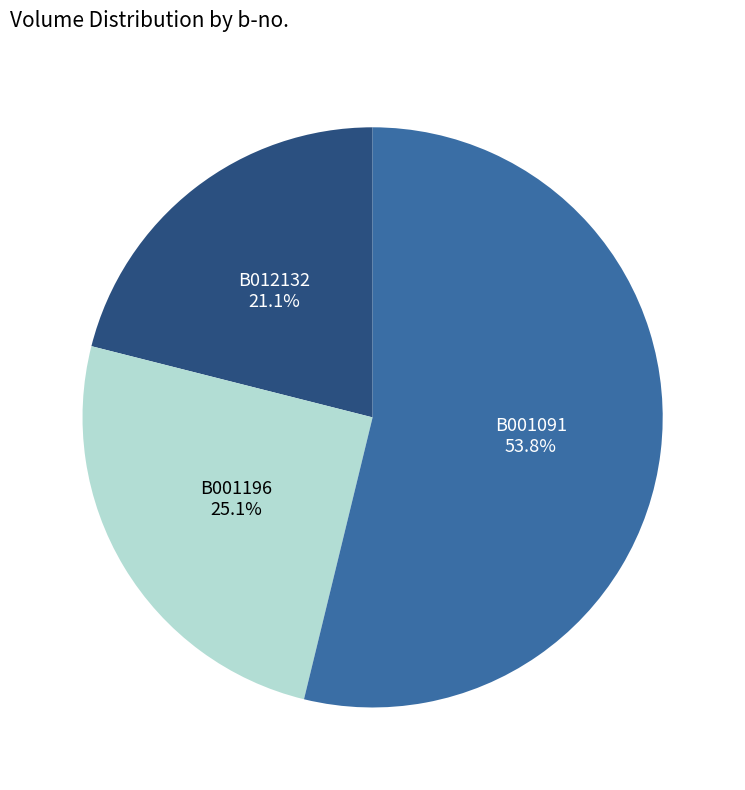

How many slices are in this pie chart?

3